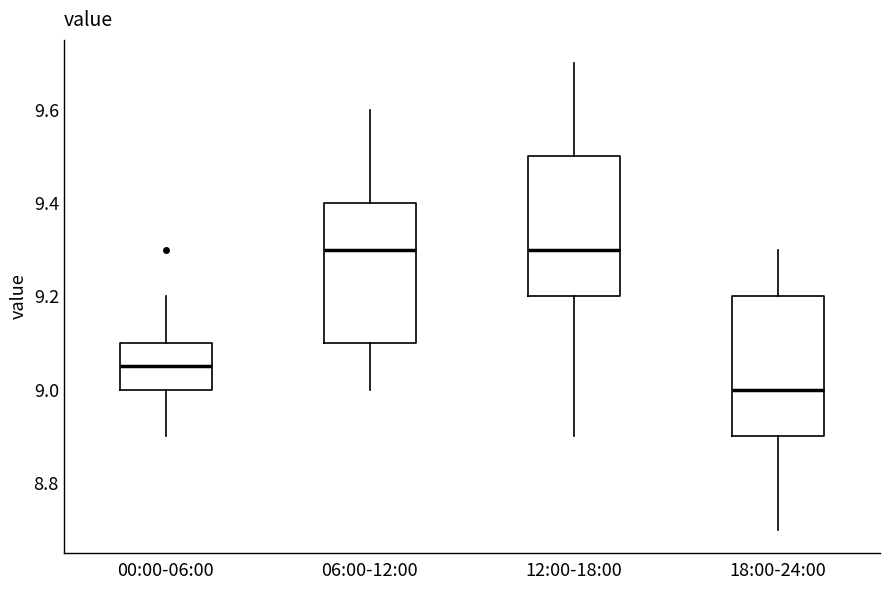

Which box's median line is the lowest?

18:00-24:00